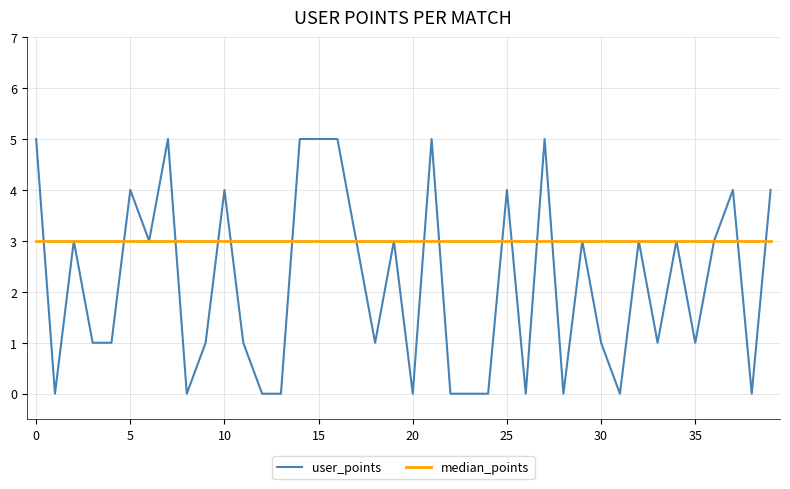

Which series has the largest range (max minus min)?

user_points